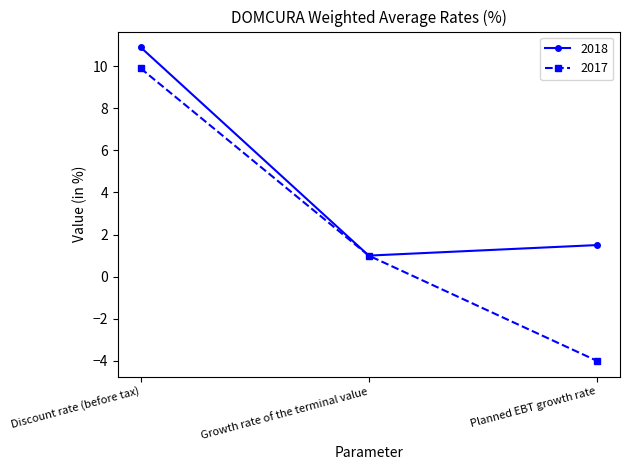

How many lines are shown in the chart?

2